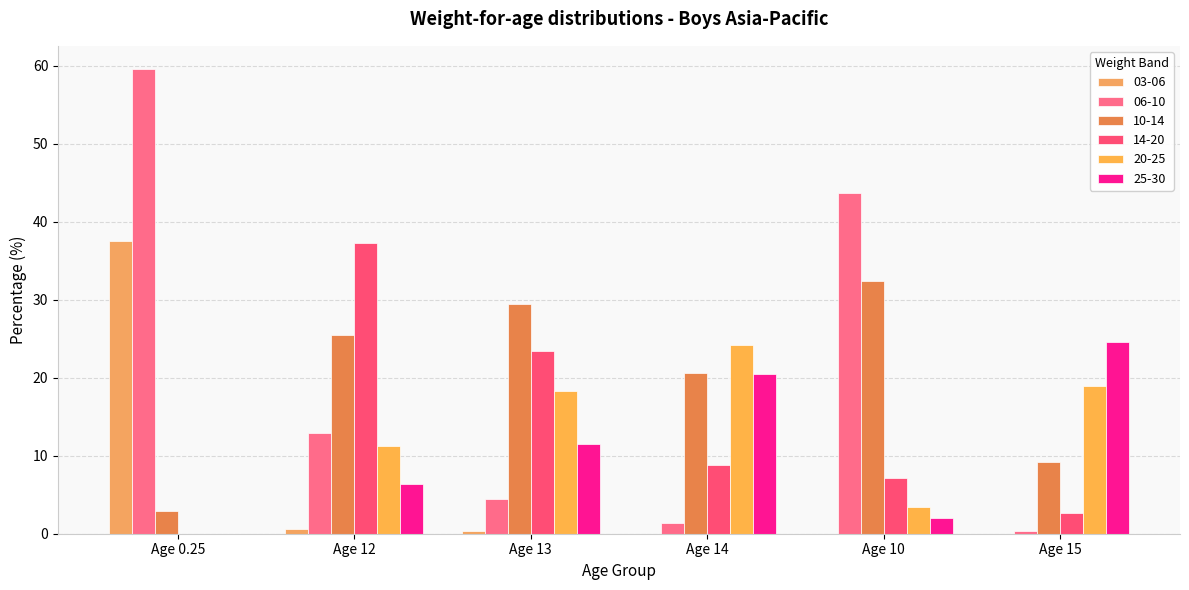

Are the bars horizontal?

No